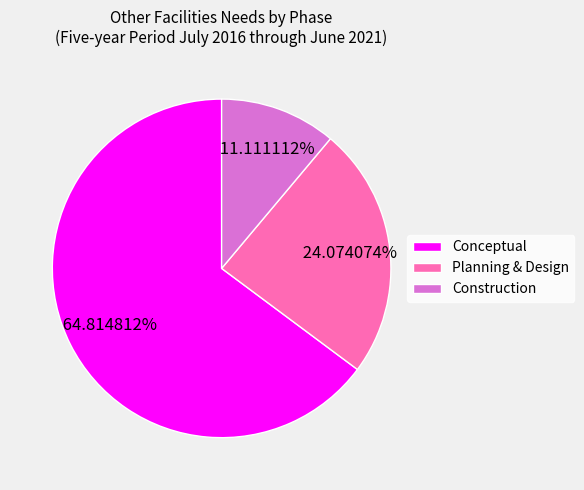

What portion of the pie excludes Conceptual?

35.2%